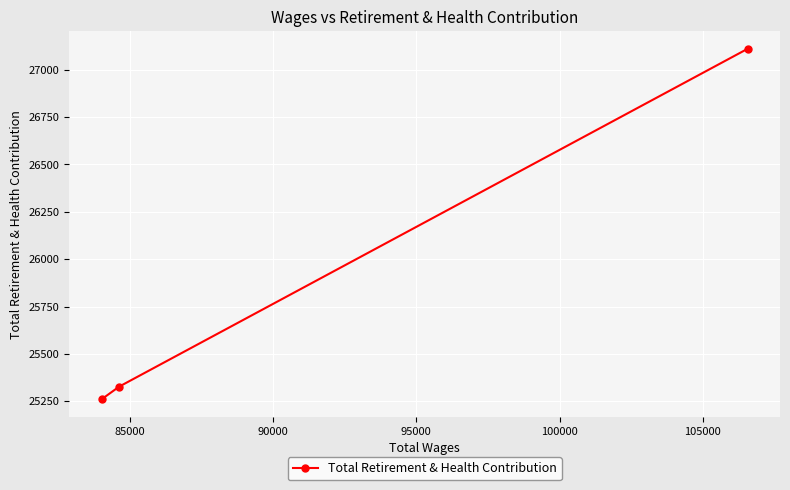

What is the average value?

25899